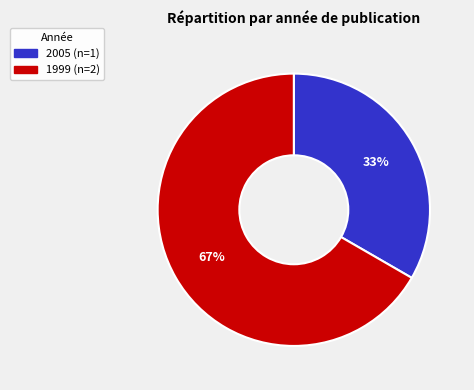

Does any single category account for the majority?

Yes